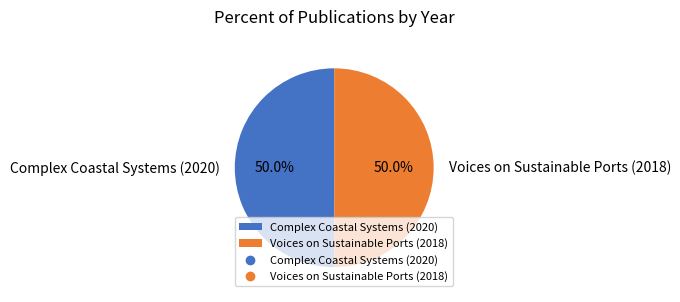

True or false: Voices on Sustainable Ports (2018) accounts for 50% of the total.

True